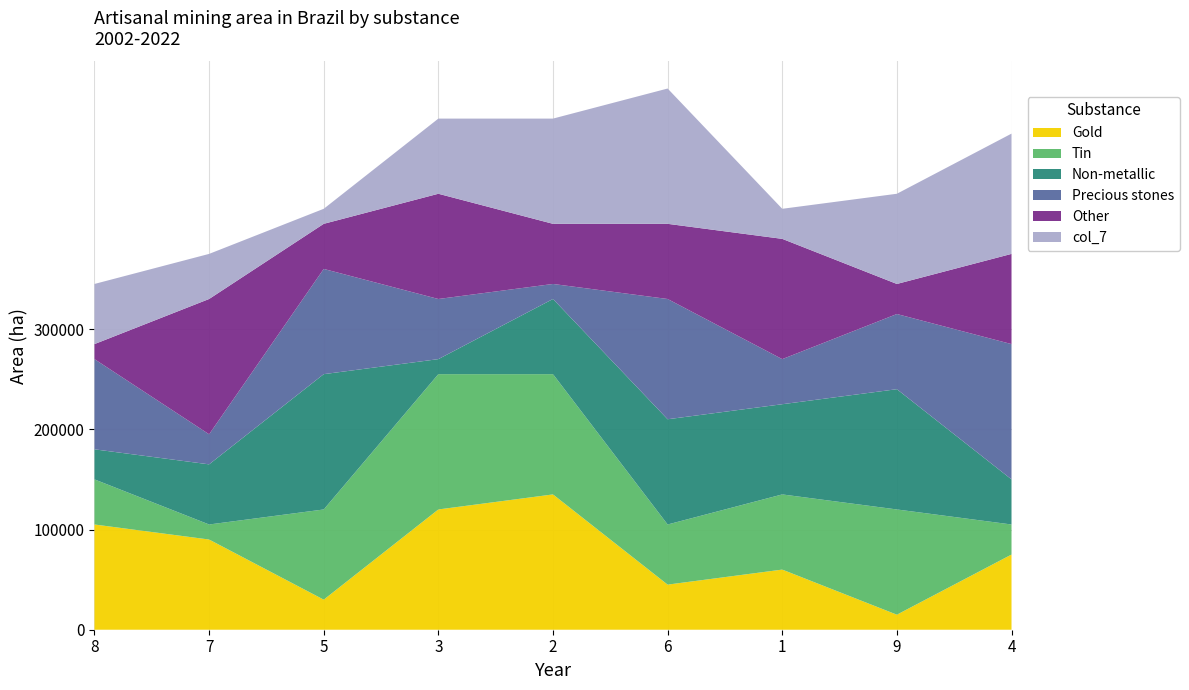

What is the total value across all series at 2?

510000